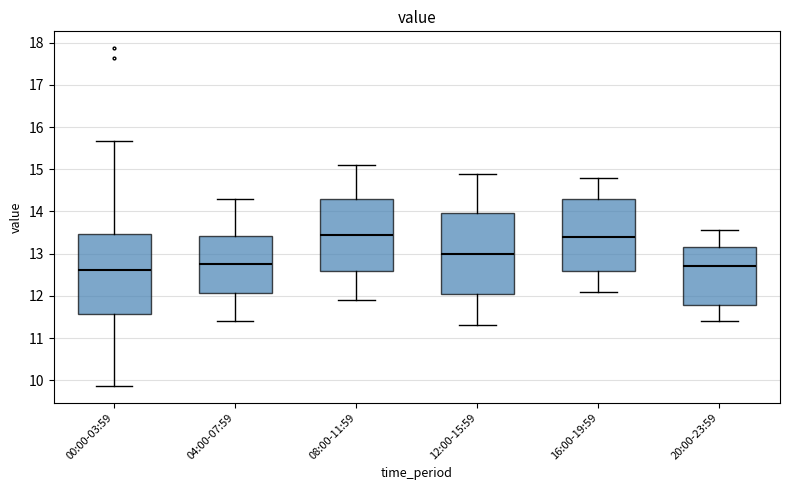

Reading left to right, transcribe this box plot: for each box, give where its median line is, the range the box spans, and where its two whiskers end, as read against the y-axis. The values are not printed on the chart, so give them approximately, as read against the axis.

00:00-03:59: median 12.6, box 11.6 to 13.5, whiskers 9.9 to 15.7
04:00-07:59: median 12.8, box 12.1 to 13.4, whiskers 11.4 to 14.3
08:00-11:59: median 13.5, box 12.6 to 14.3, whiskers 11.9 to 15.1
12:00-15:59: median 13.0, box 12.1 to 14.0, whiskers 11.3 to 14.9
16:00-19:59: median 13.4, box 12.6 to 14.3, whiskers 12.1 to 14.8
20:00-23:59: median 12.7, box 11.8 to 13.2, whiskers 11.4 to 13.6